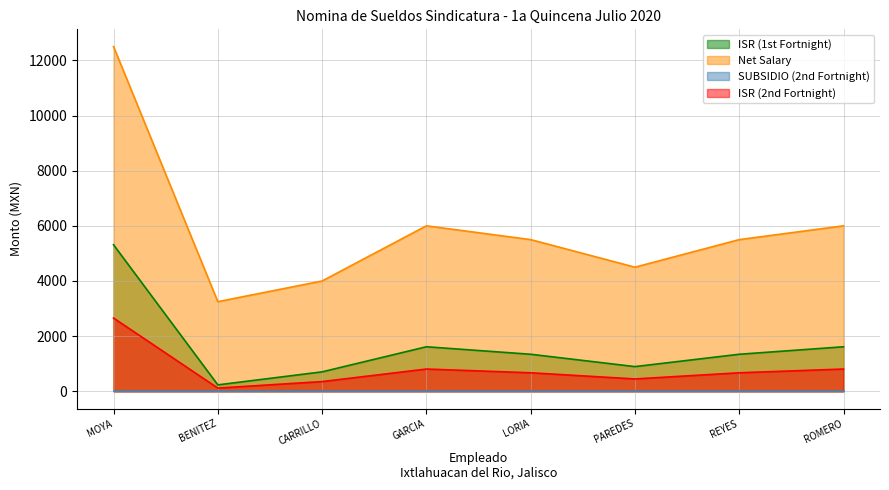

What is the difference between the maximum and minimum values in the Net Salary series?

9250.0